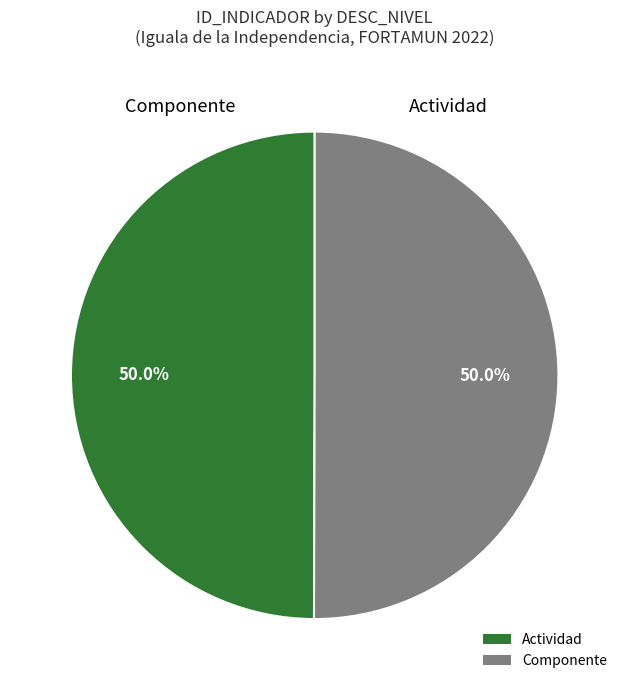

Approximately how many times larger is the value at Componente compared to Actividad?

1.0